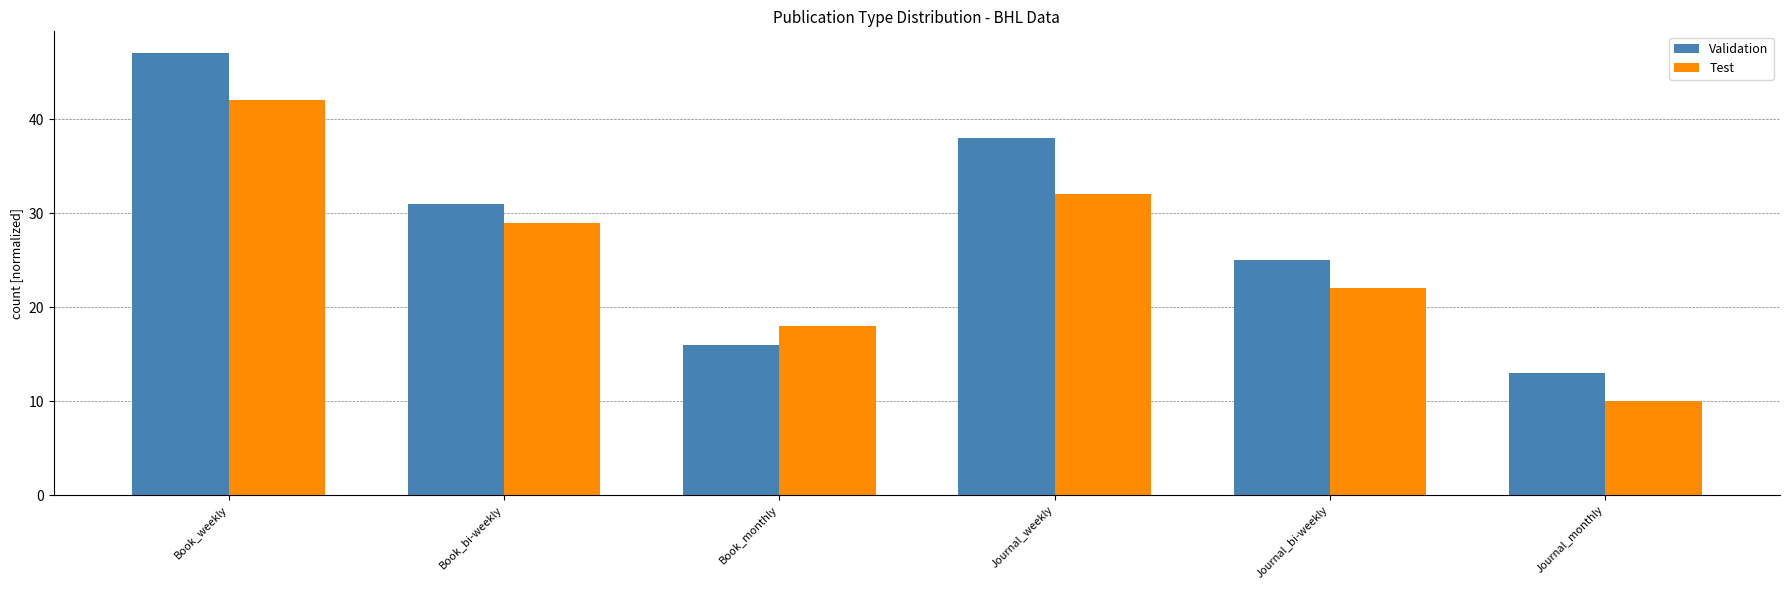

What position from the right is Book_weekly?

6